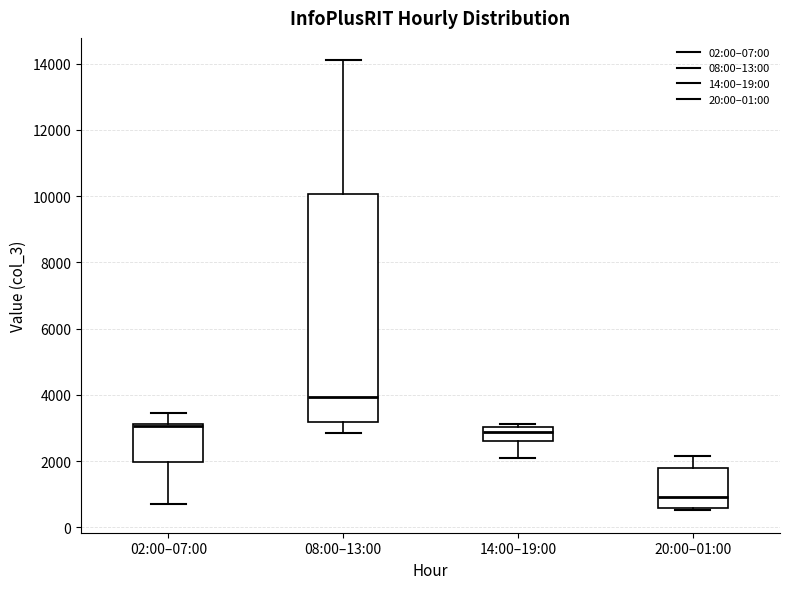

Comparing the boxes themselves (not the whiskers), which one is the tallest?

08:00–13:00